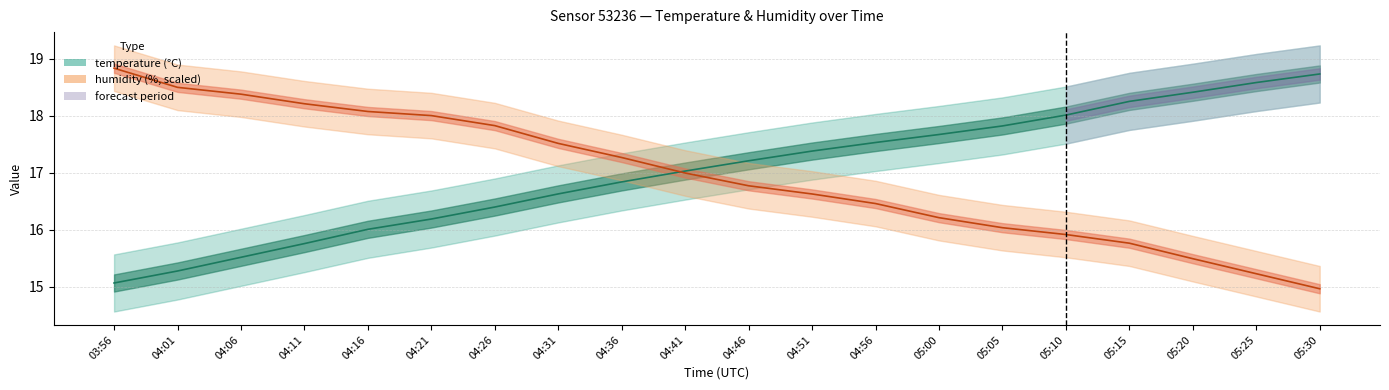

How many intersections are there between humidity (scaled) and temperature?

1